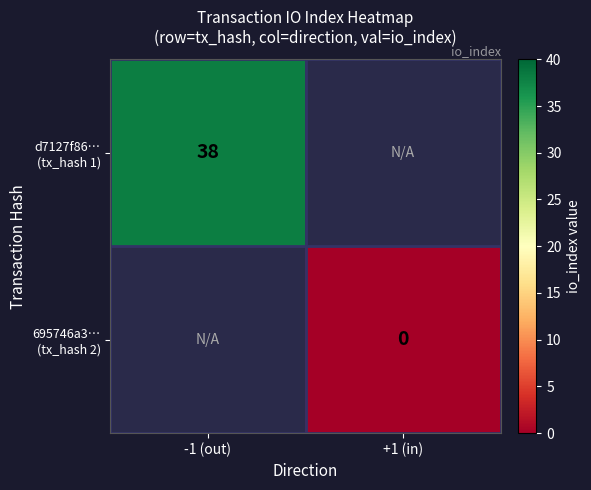

Is the value of d7127f86… (tx_hash 1) at -1 (out) greater than the value of 695746a3… (tx_hash 2) at -1 (out)?

No